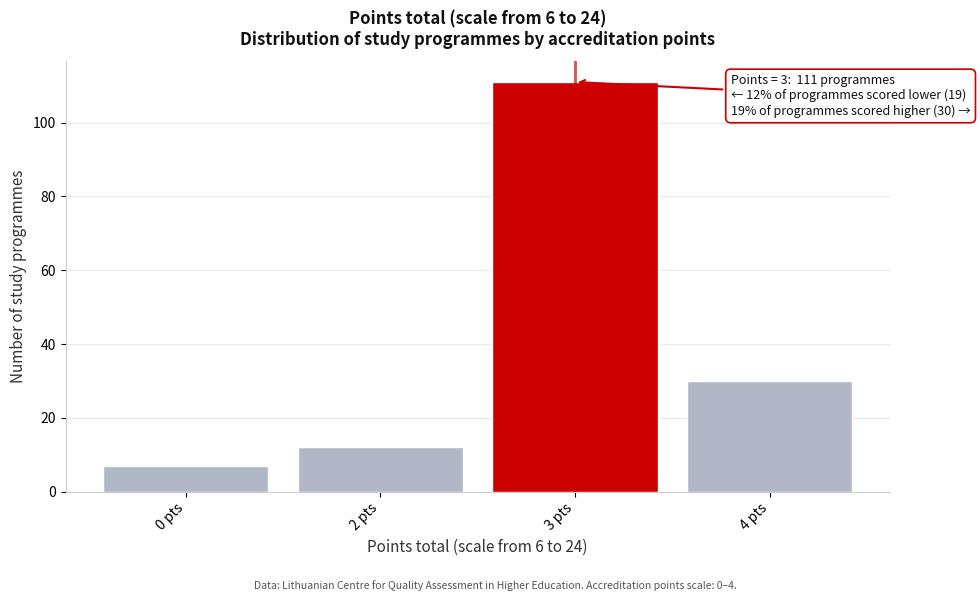

Reading left to right, list all the values displayed in this chart.

0 pts=7	2 pts=12	3 pts=111	4 pts=30